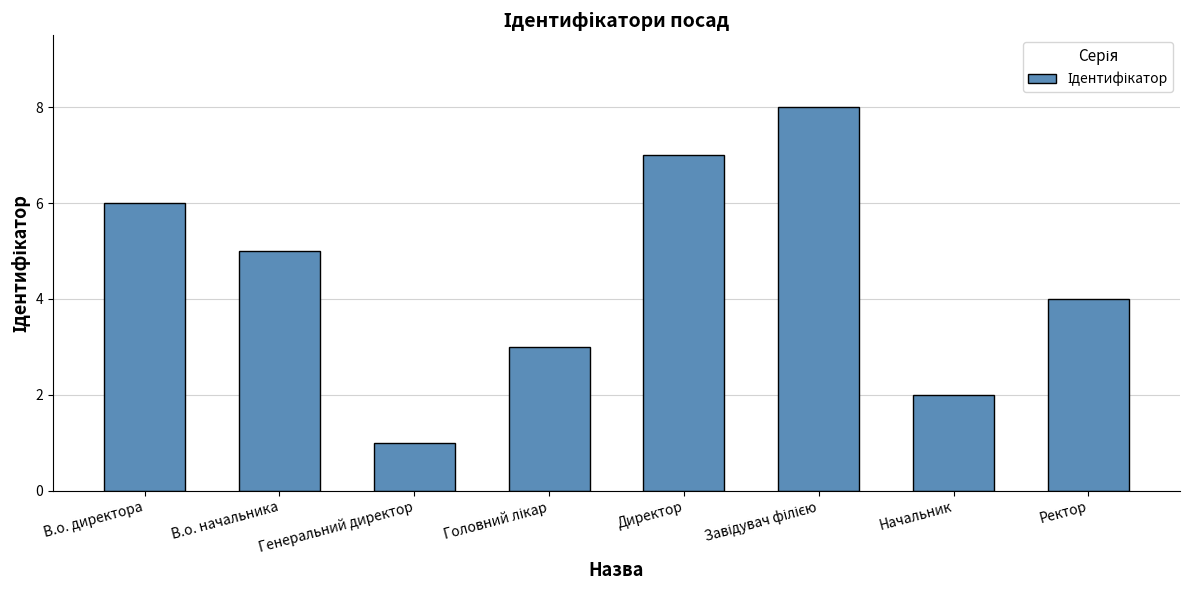

What is the change in value from Генеральний директор to Директор?

+6